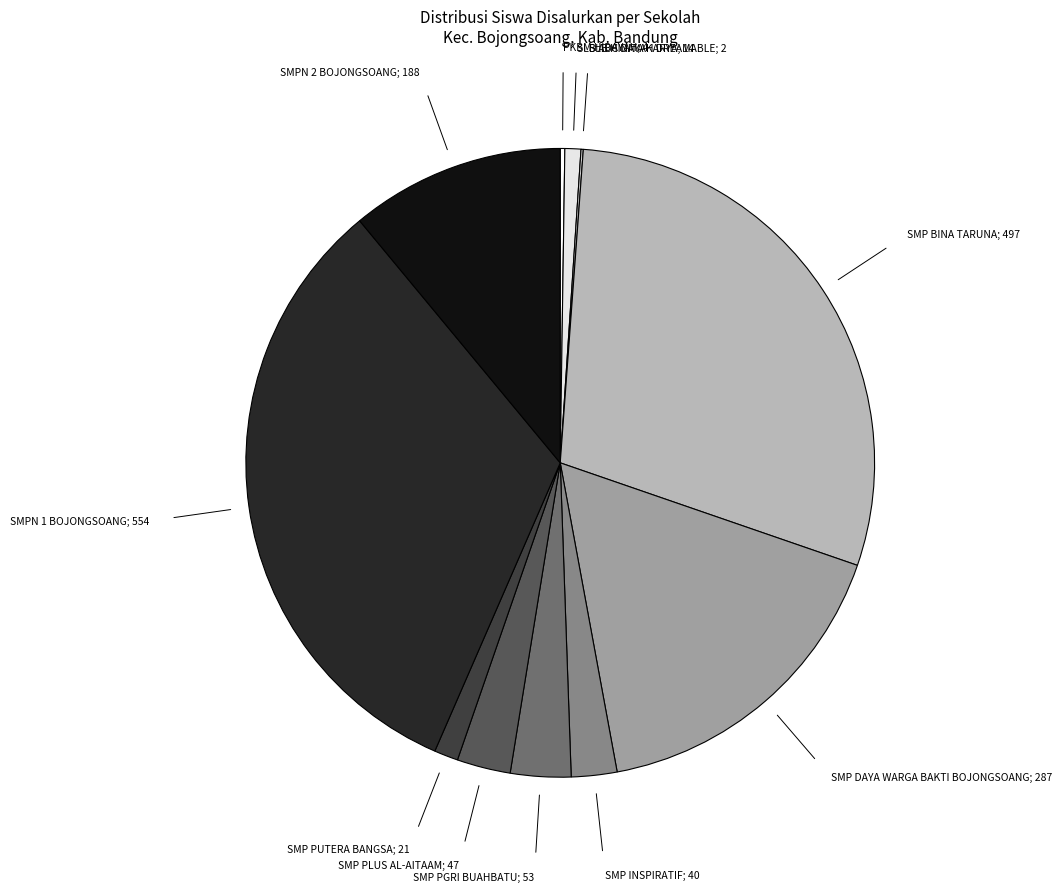

How many segments does this pie chart have?

11